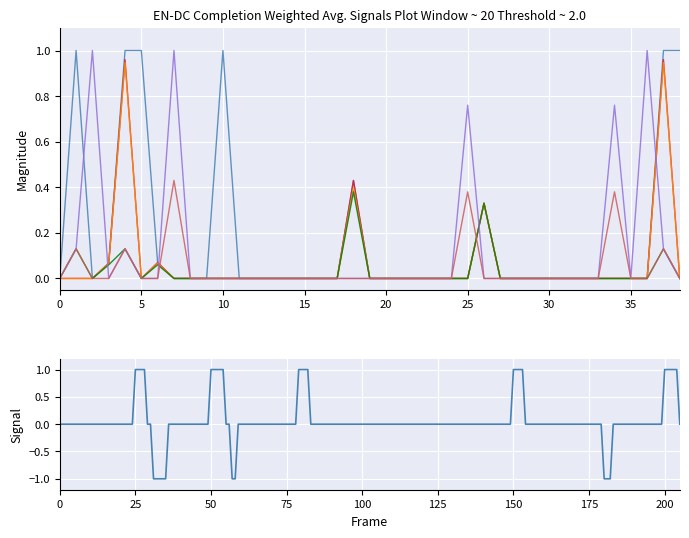

At which category does Overall Completion after RAN5#92 reach its first local valley?

5